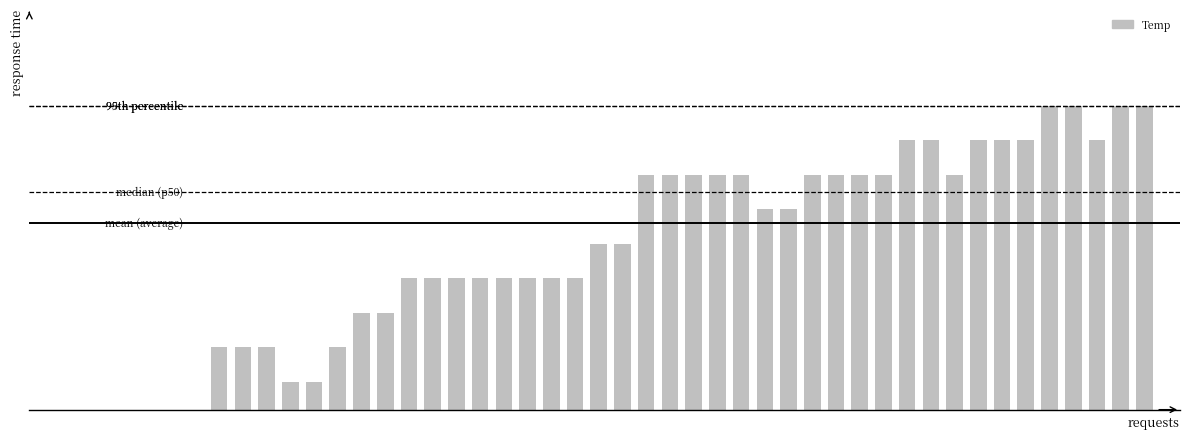

Does the chart contain any negative values?

No